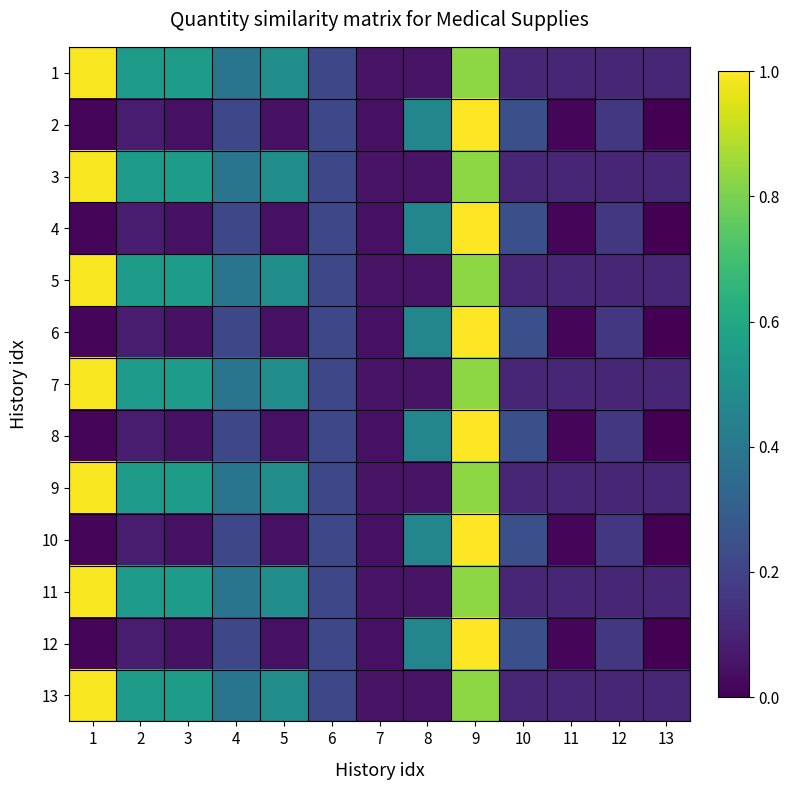

What is the difference between the highest and lowest values at 11?

0.1